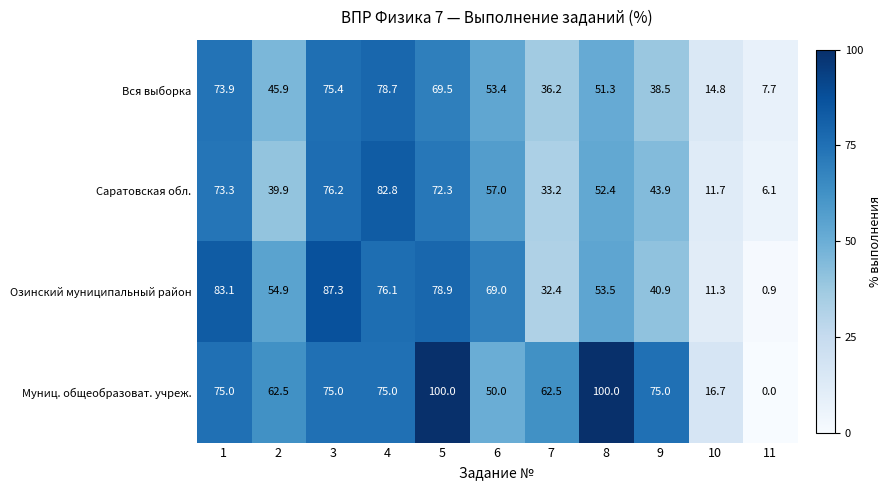

Which series has the widest spread of values?

Муниц. общеобразоват. учреж.